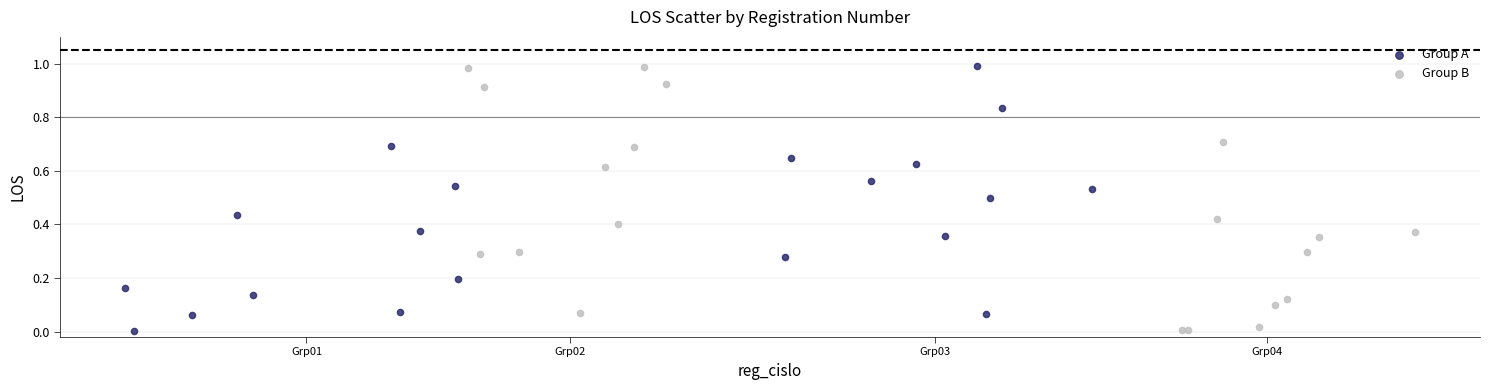

What are all the series names shown in the legend?

Group A, Group B